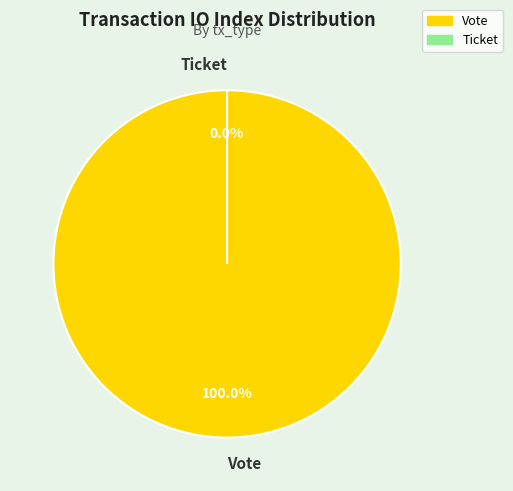

True or false: Vote accounts for 100% of the total.

True